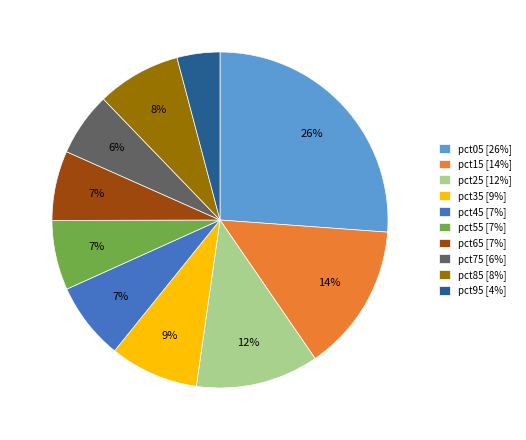

Do pct05 and pct45 together represent more than half of the pie?

No